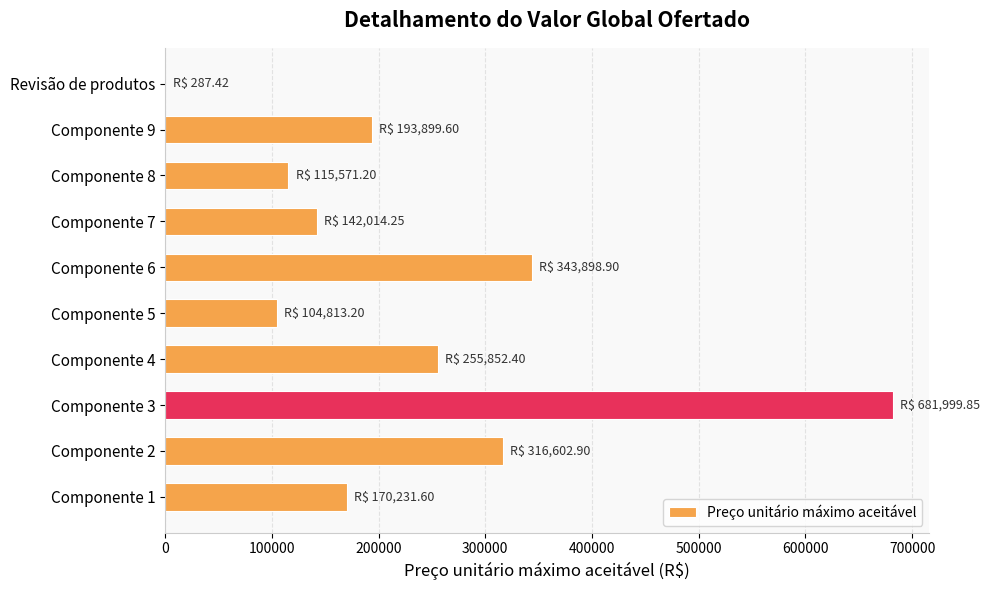

Which category has the highest value across all series?

Componente 3